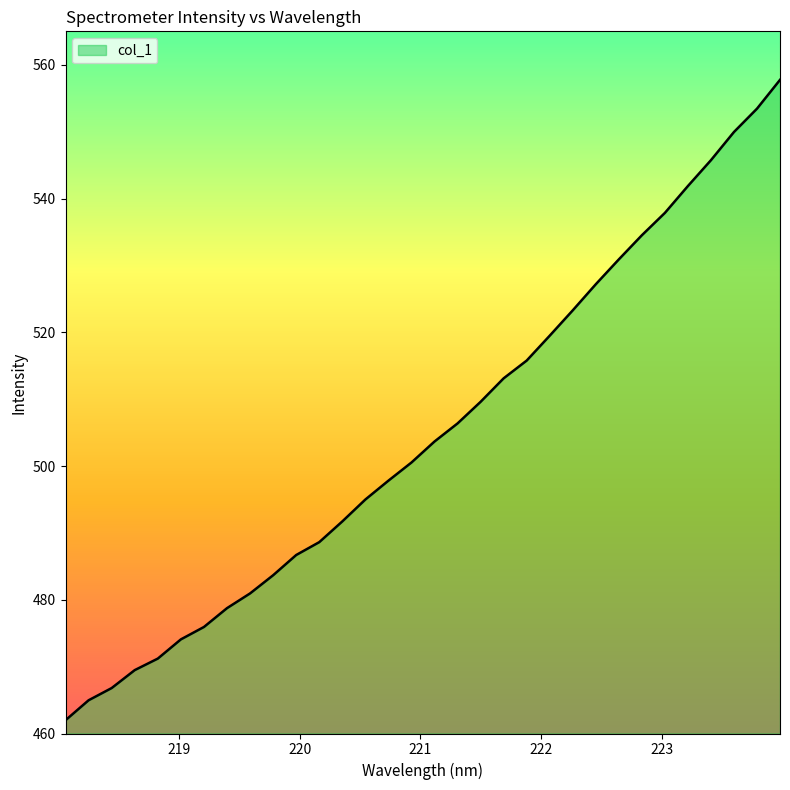

What is the smallest value displayed?

462.0